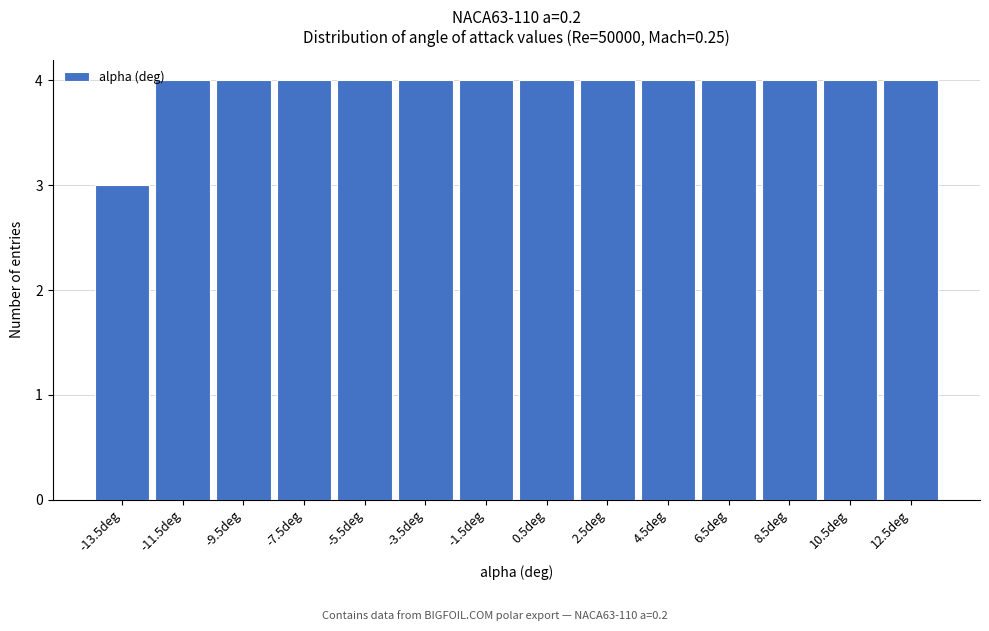

Reading left to right, transcribe this chart: for each bar, give the range it covers on the x-axis and its height. The values are not printed on the chart, so give them approximately, as read against the axis.

-14.5 to -12.5: 3
-12.5 to -10.5: 4
-10.5 to -8.5: 4
-8.5 to -6.5: 4
-6.5 to -4.5: 4
-4.5 to -2.5: 4
-2.5 to -0.5: 4
-0.5 to 1.5: 4
1.5 to 3.5: 4
3.5 to 5.5: 4
5.5 to 7.5: 4
7.5 to 9.5: 4
9.5 to 11.5: 4
11.5 to 13.5: 4